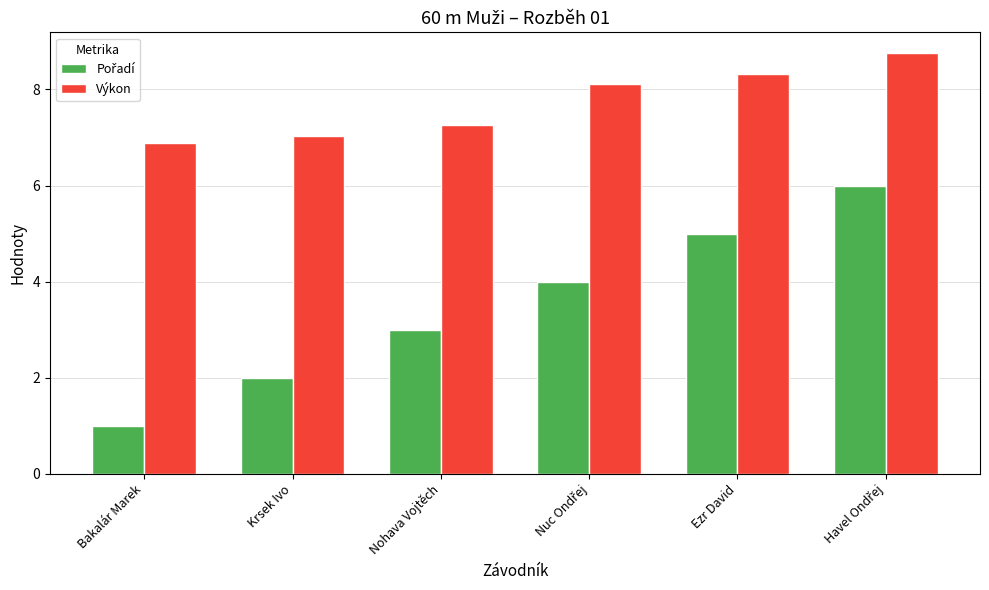

What is the spread (max minus min) of values at Krsek Ivo?

5.0